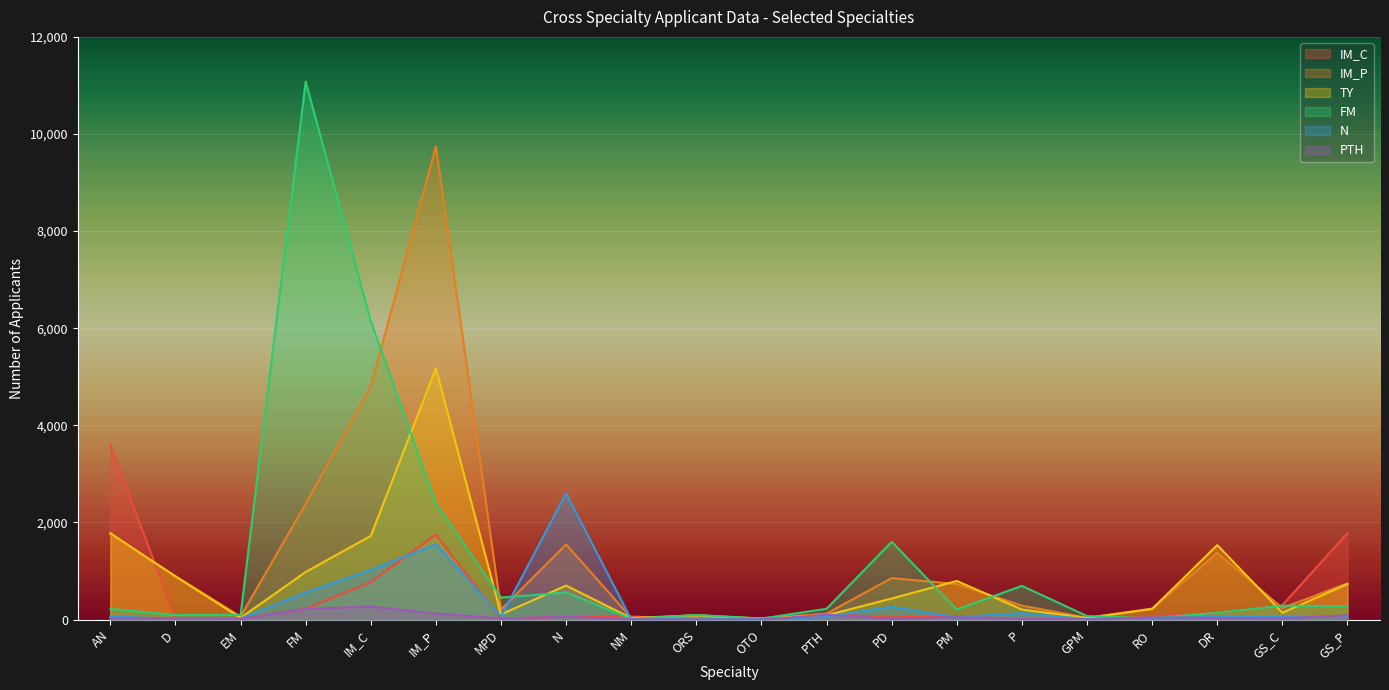

How many times do PTH and IM_C cross each other?

4